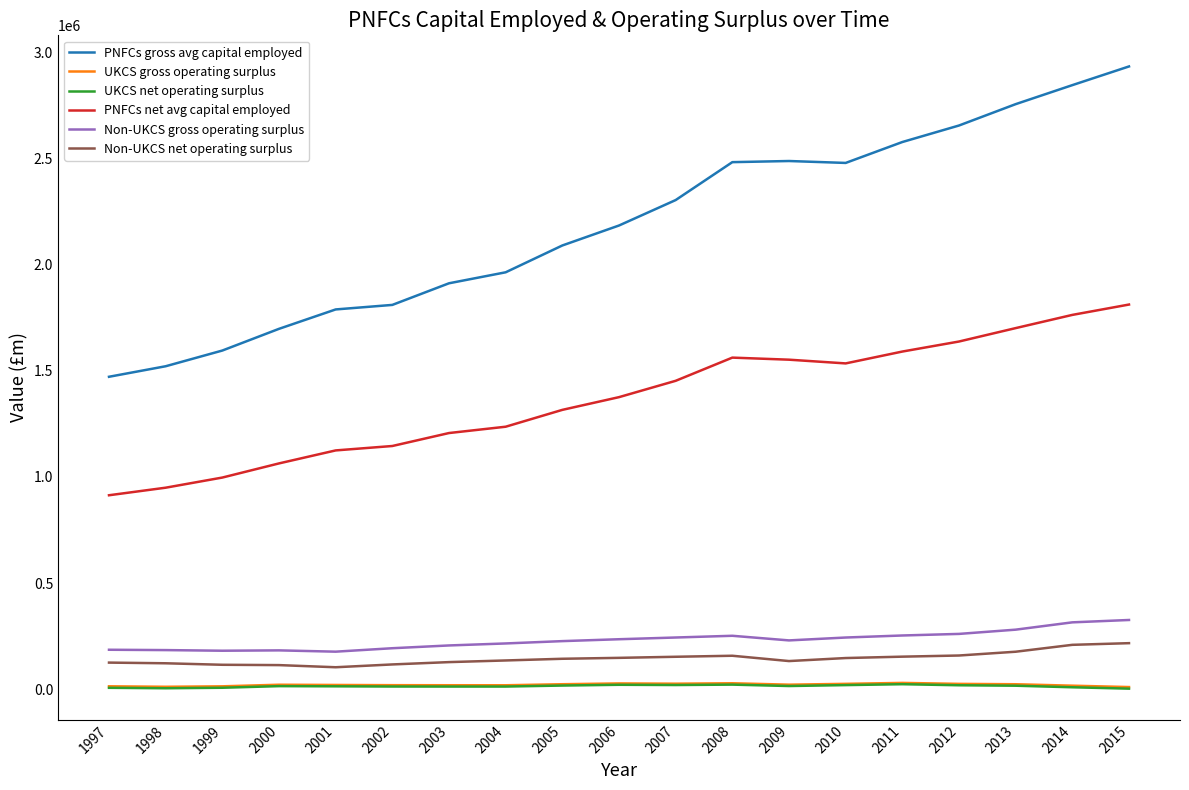

How many lines are shown in the chart?

6